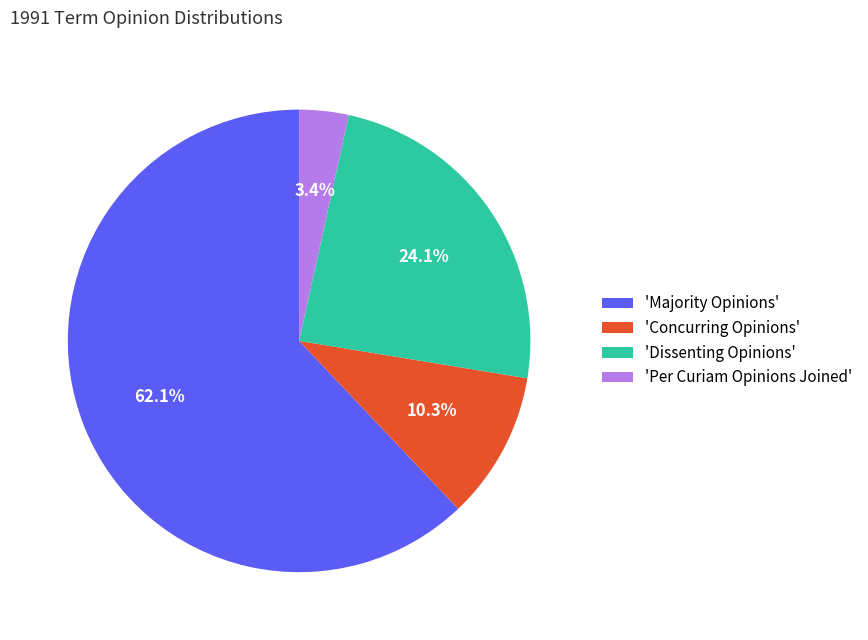

Combined, do 'Dissenting Opinions' and 'Per Curiam Opinions Joined' account for over 50%?

No